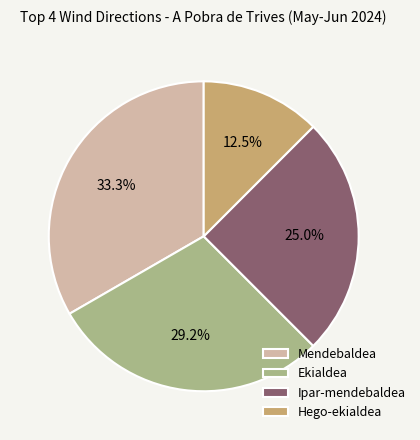

Is it true that Ekialdea is 17% of the pie?

False